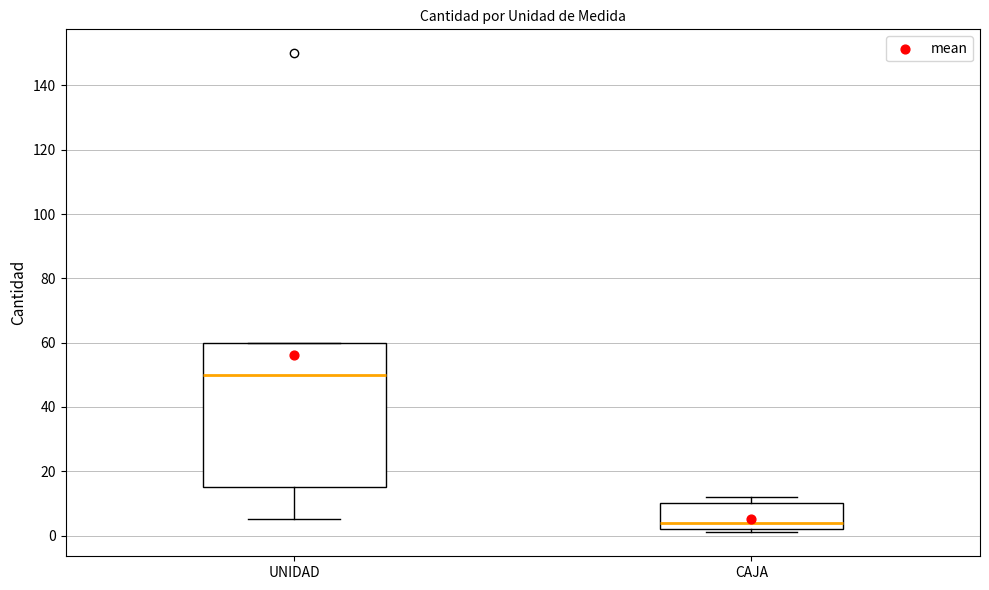

Which box's median line is the highest?

UNIDAD